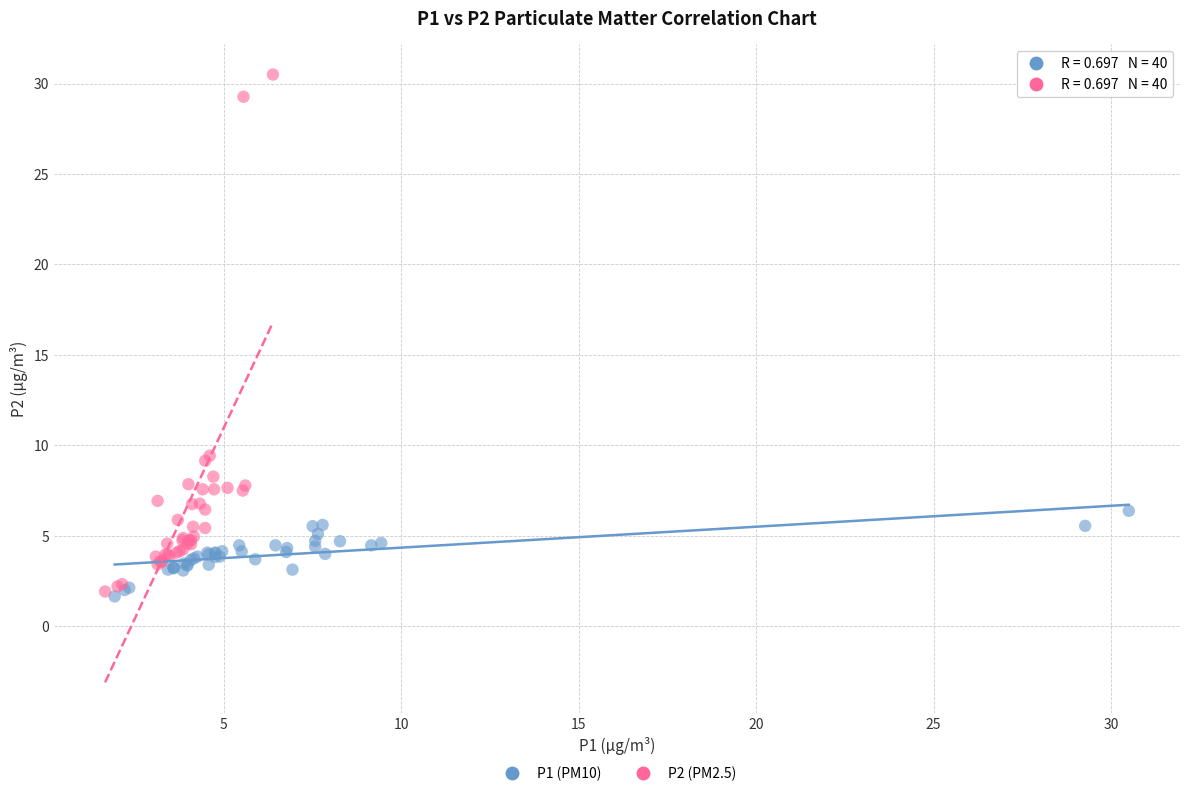

Which series has the largest Y range (max minus min)?

P2 (PM2.5)